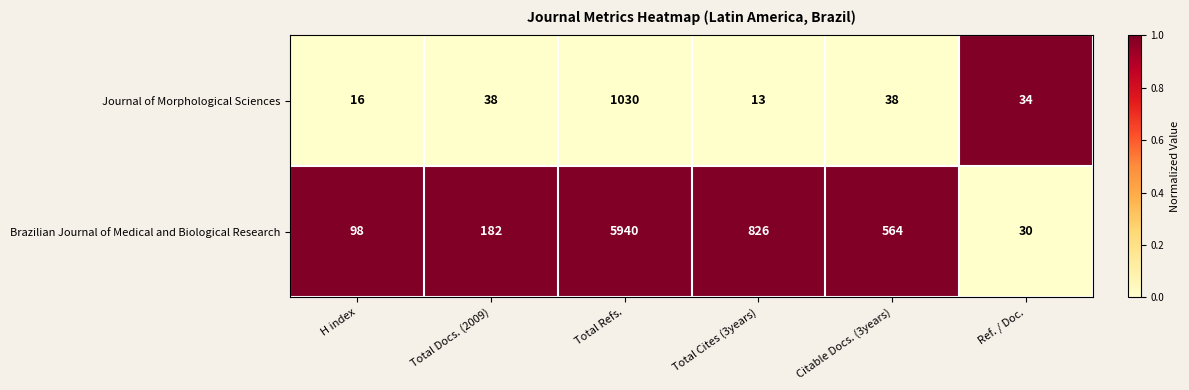

What is the total value across all series at Total Cites (3years)?

839